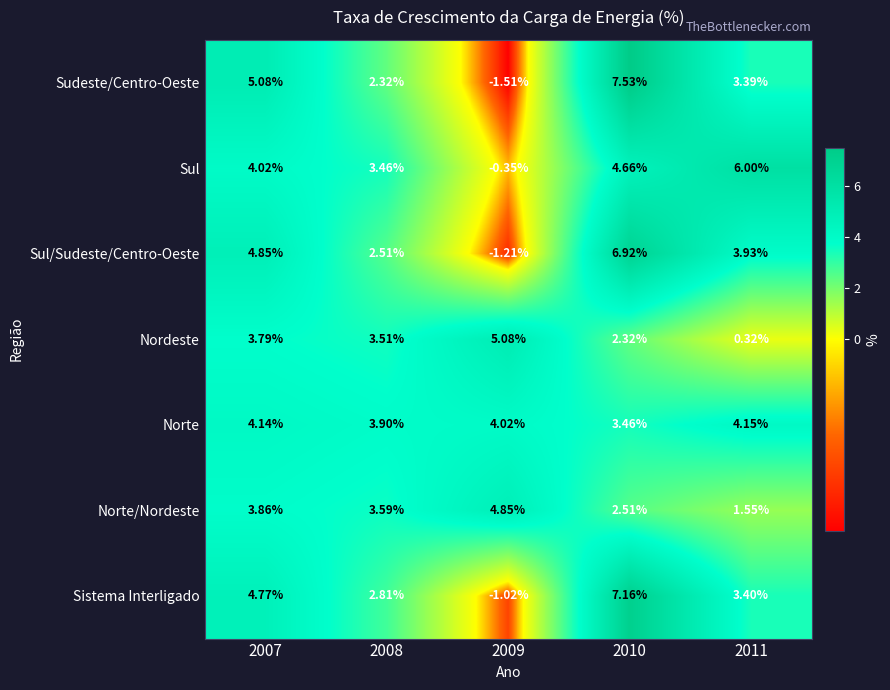

Which series changed the most between 2007 and 2011?

Nordeste